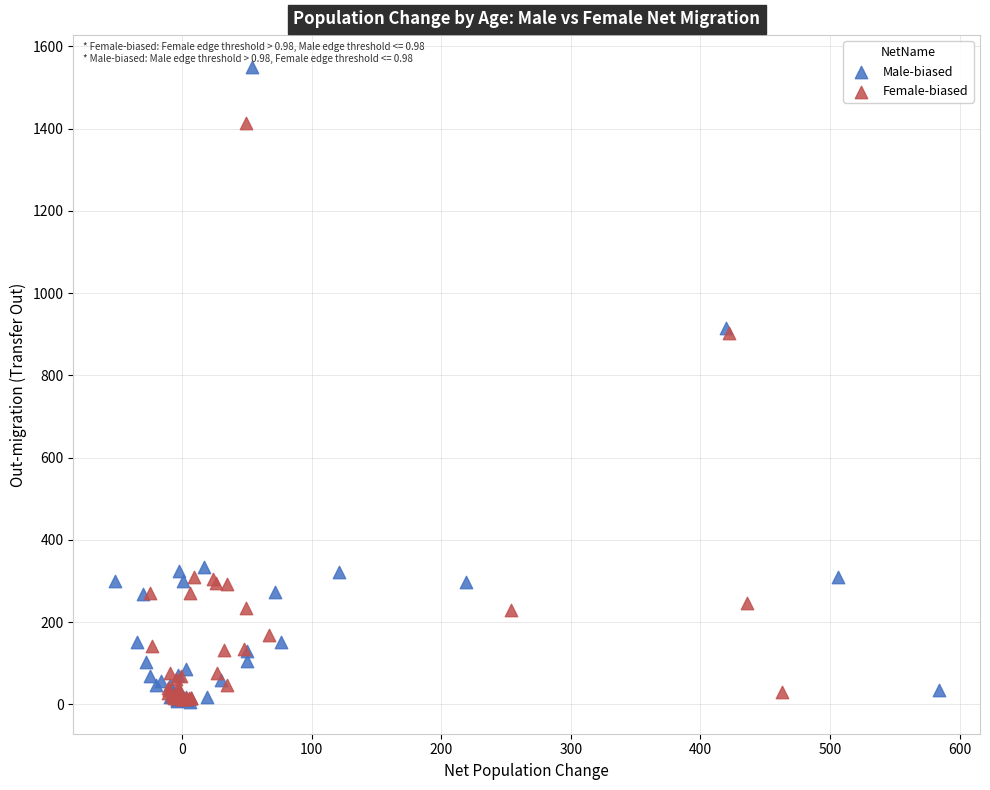

Which series has the largest Y range (max minus min)?

Male-biased